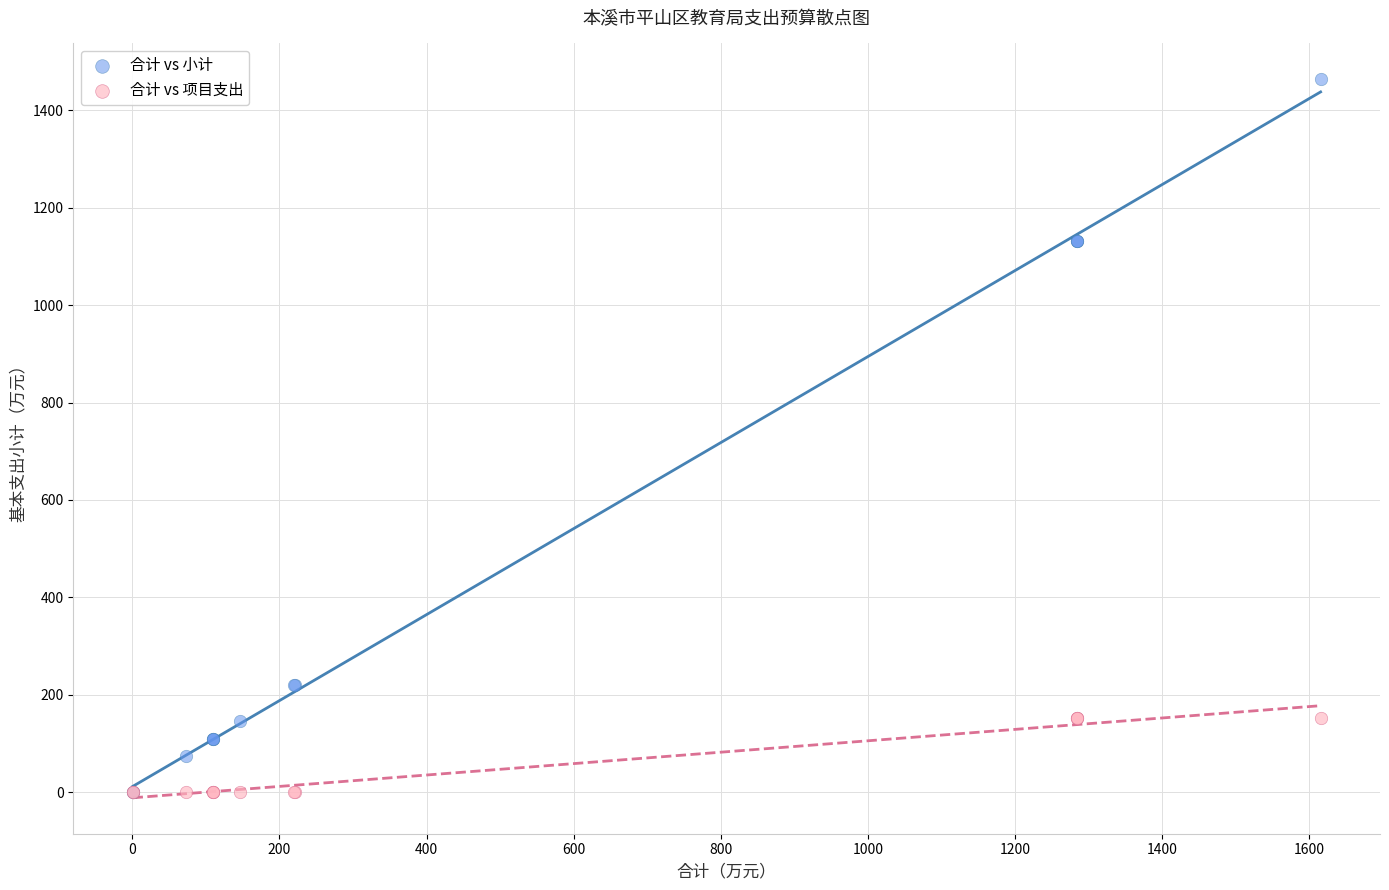

Which series has the widest spread of Y values?

合计 vs 小计